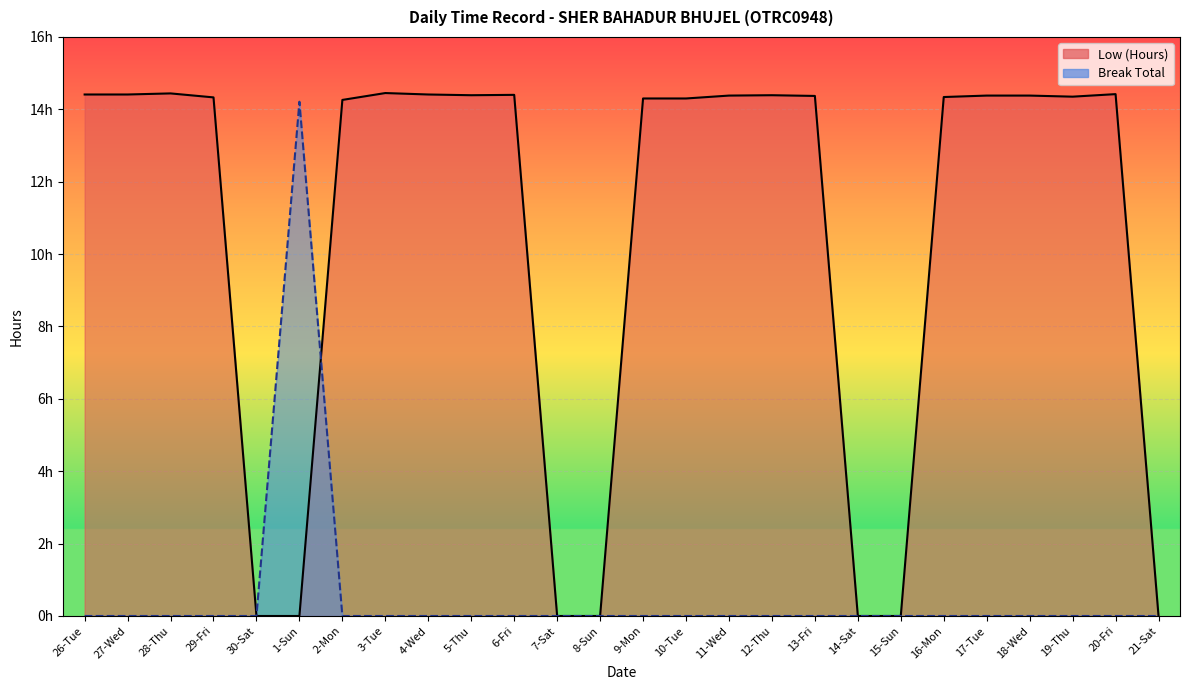

What is the sum of all Break Total values?

14.2